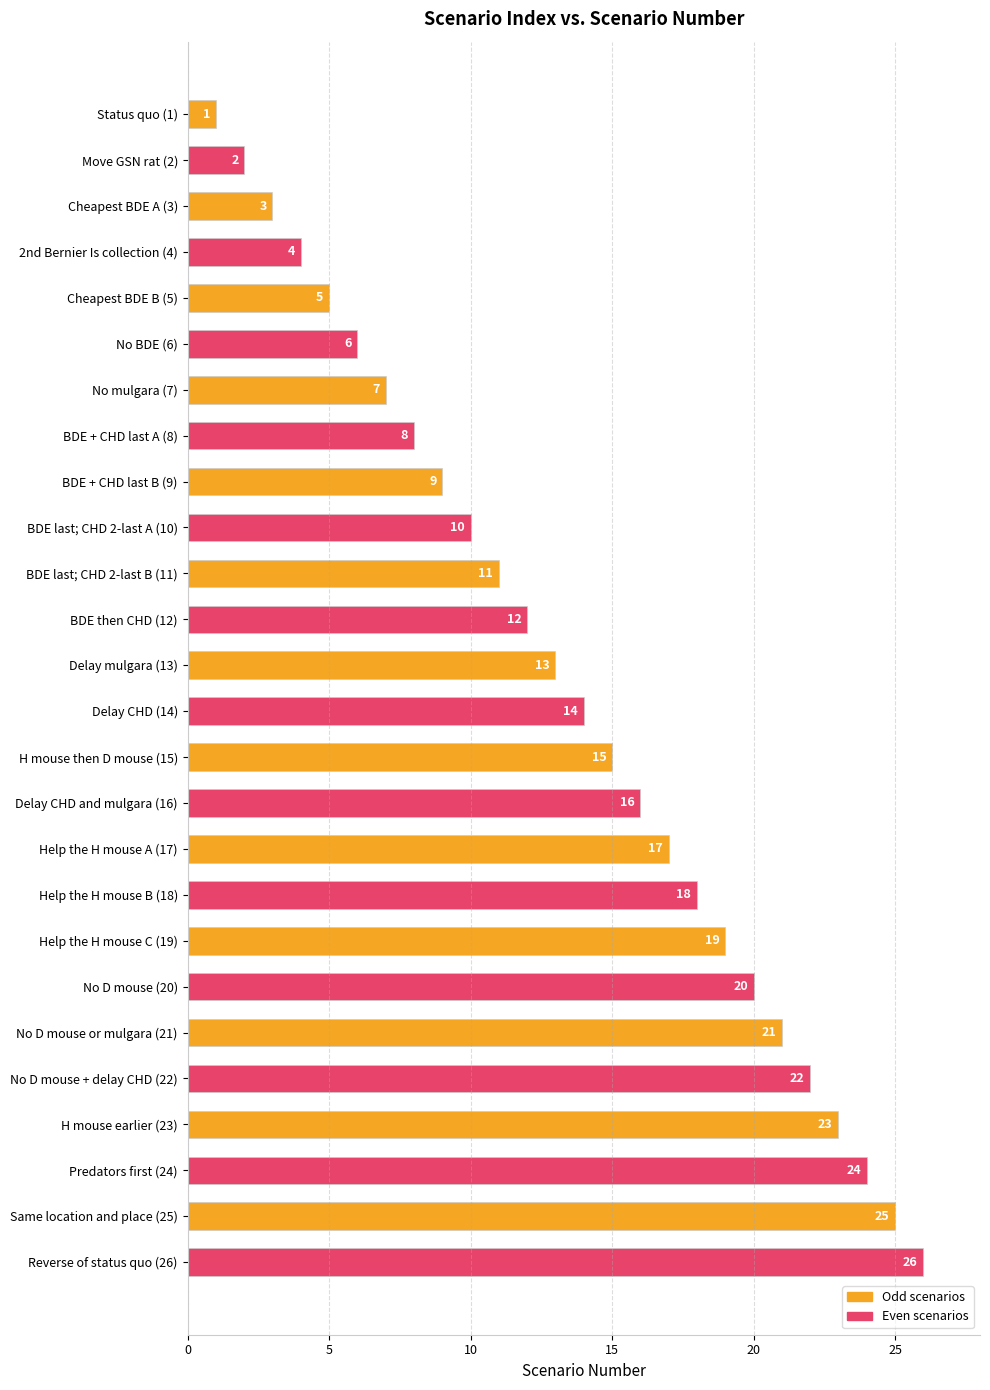

The chart shows a value of 20 at H mouse then D mouse (15). True or false?

False